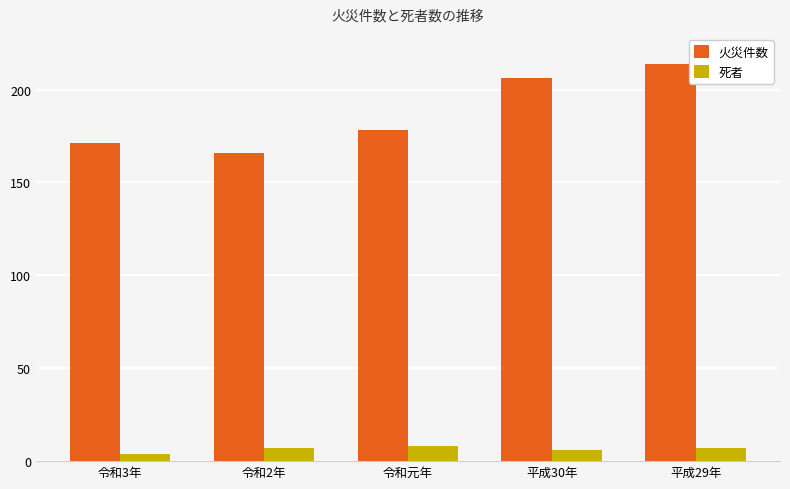

How many bars are there in each group?

2